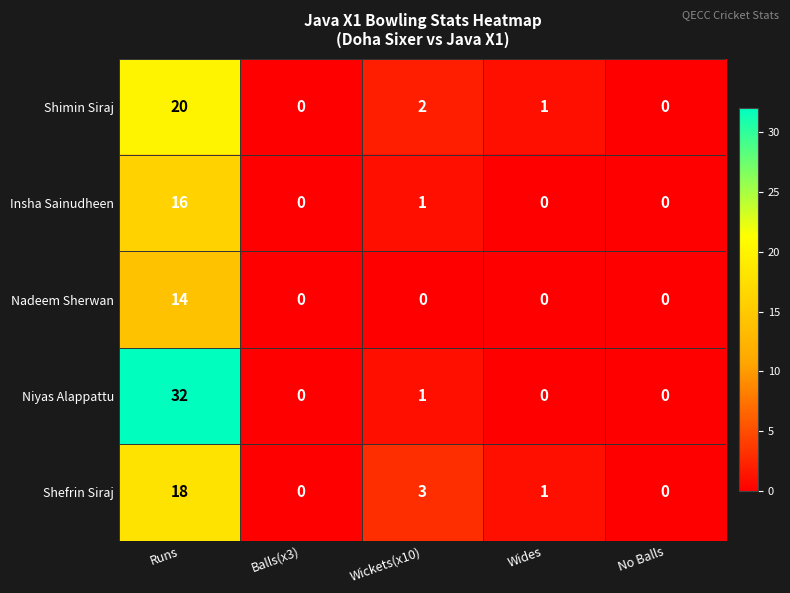

What is the difference between the maximum and minimum values in the Niyas Alappattu series?

32